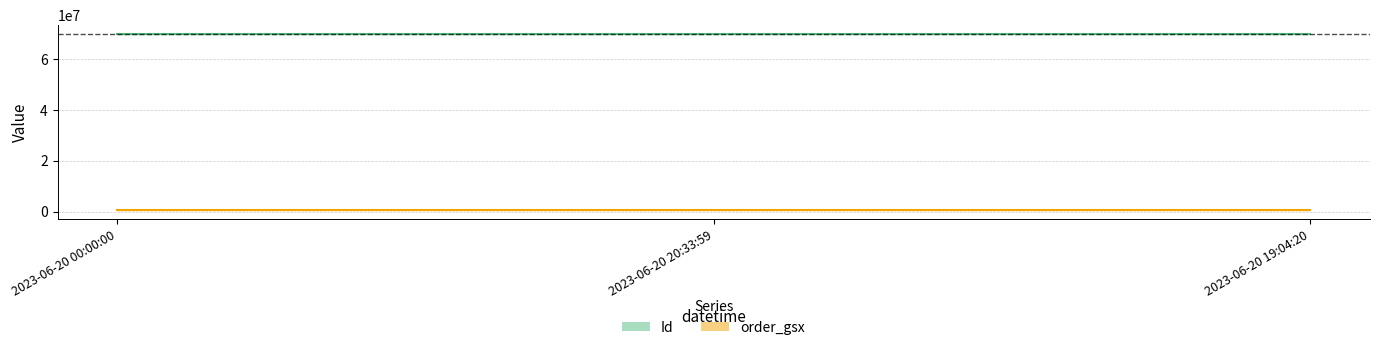

Rank the series by their average value, from lowest to highest.

order_gsx, Id